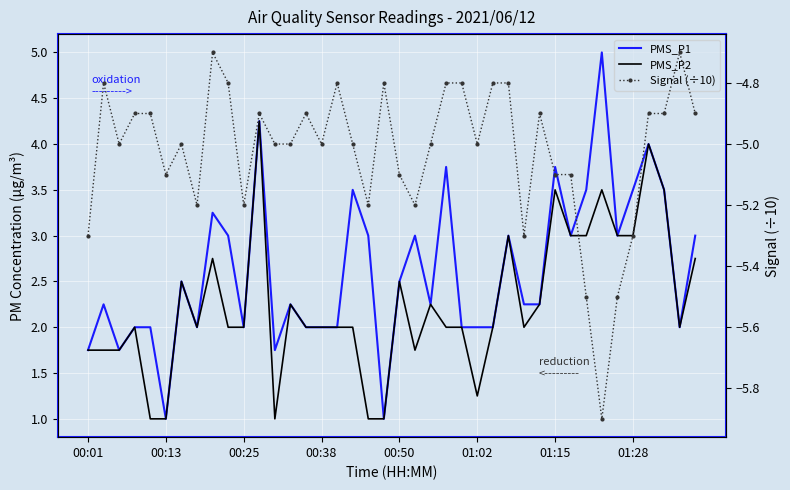

Rank the series at 16 from highest to lowest value.

PMS_P1, PMS_P2, Signal (÷10)